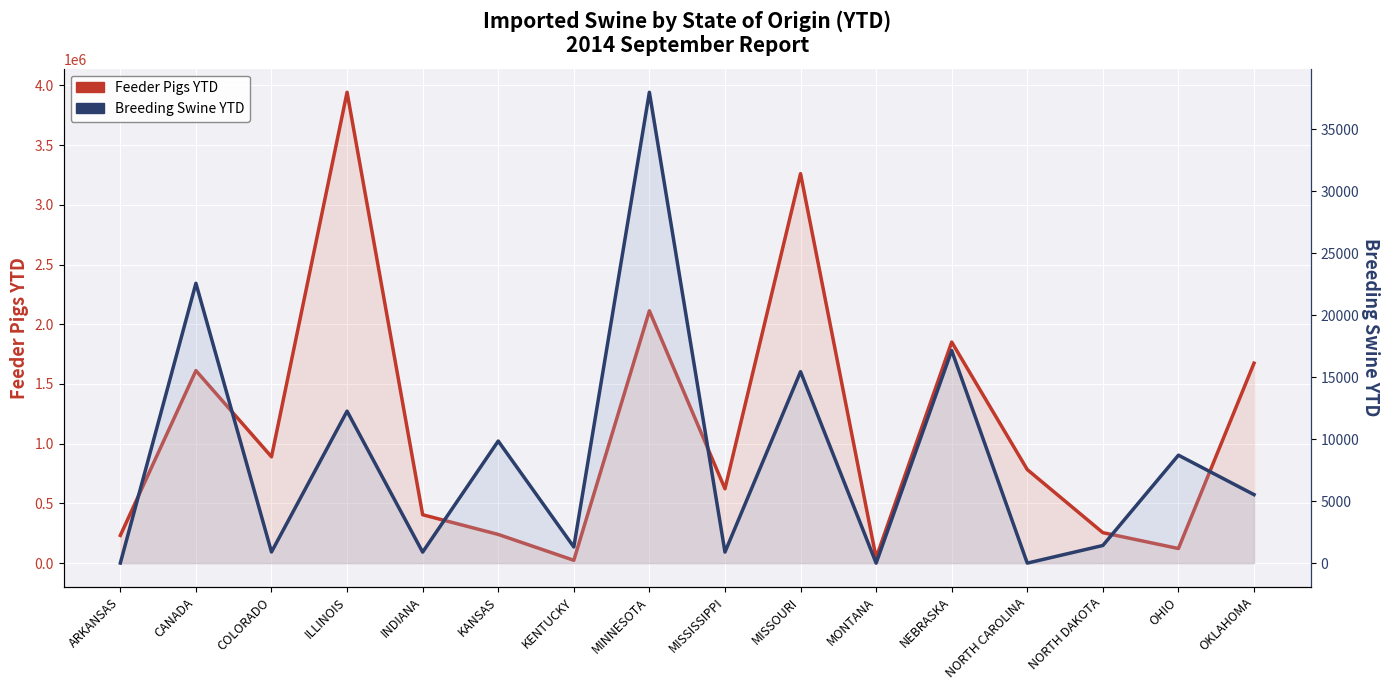

At which category is the sum across all series the highest?

ILLINOIS